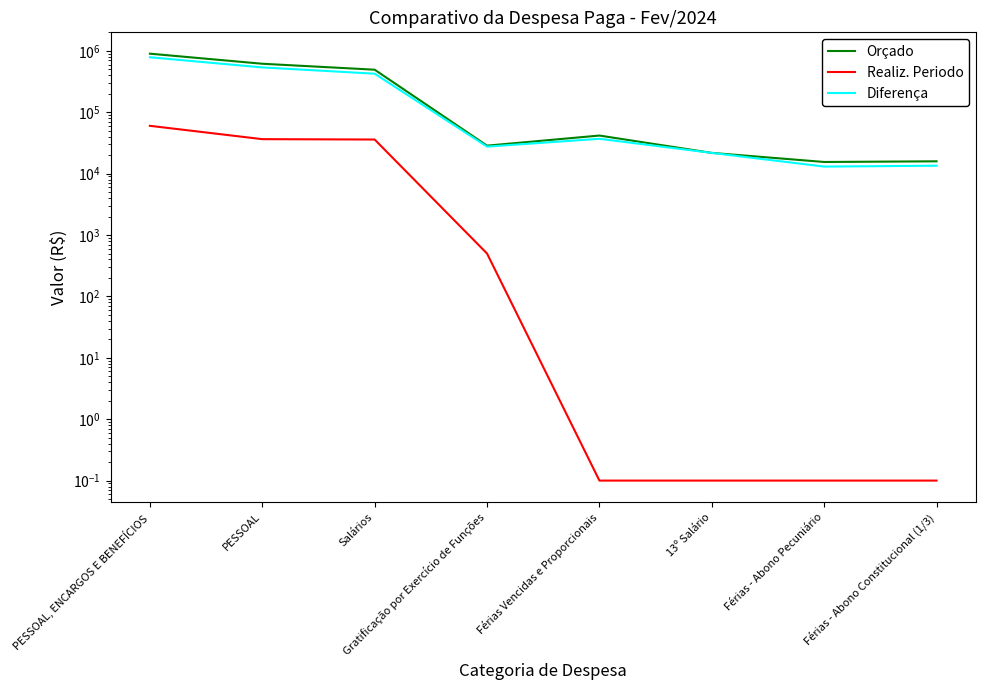

Rank the categories by Orçado value from highest to lowest.

PESSOAL, ENCARGOS E BENEFÍCIOS, PESSOAL, Salários, Férias Vencidas e Proporcionais, Gratificação por Exercício de Funções, 13º Salário, Férias - Abono Constitucional (1/3), Férias - Abono Pecuniário